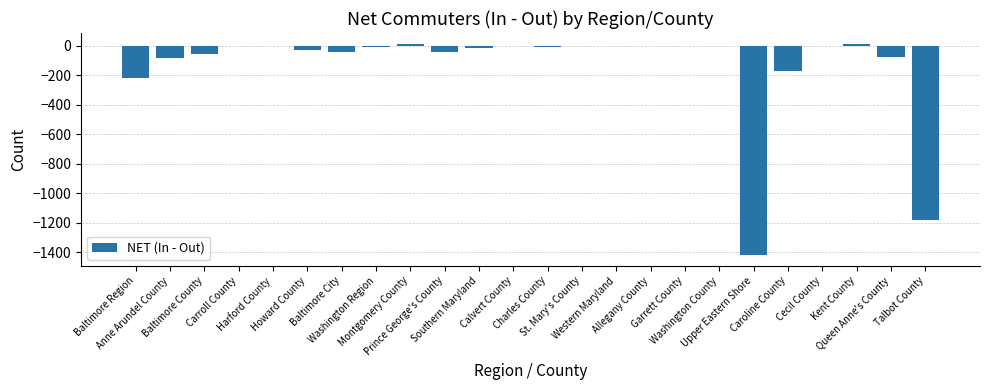

What is the sum of all values?

-3333